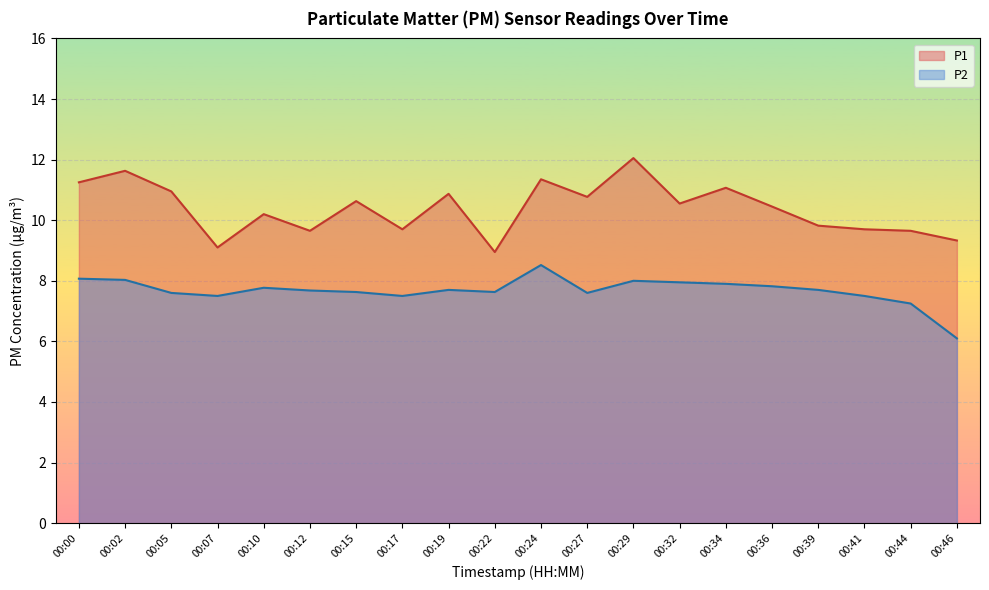

Where is P1 nearest to the value 10?

00:39